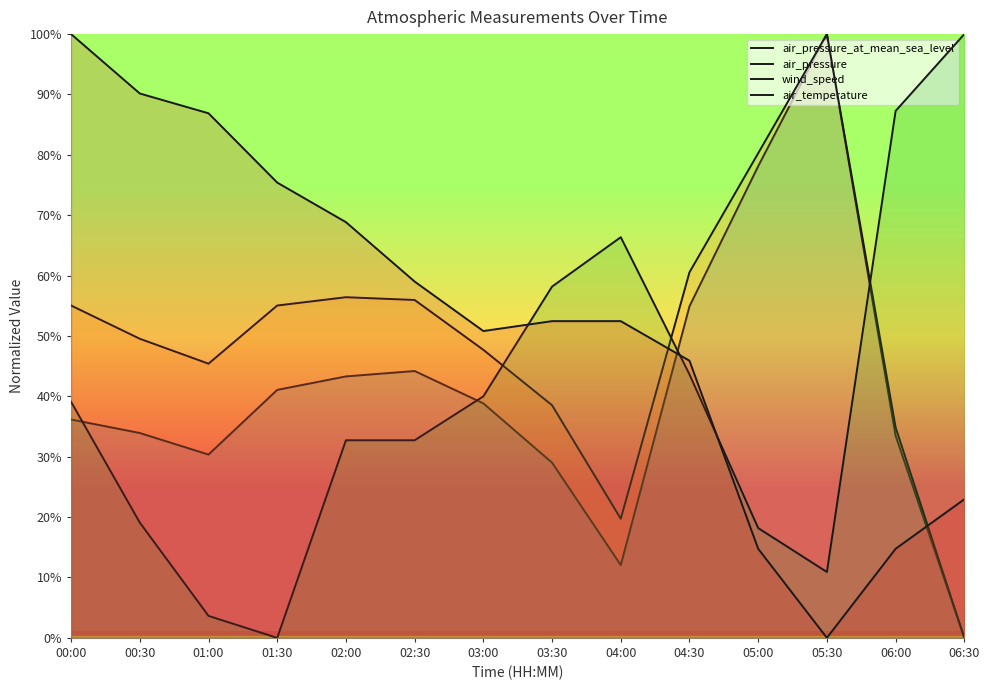

At which label does air_pressure_at_mean_sea_level reach its peak?

05:30